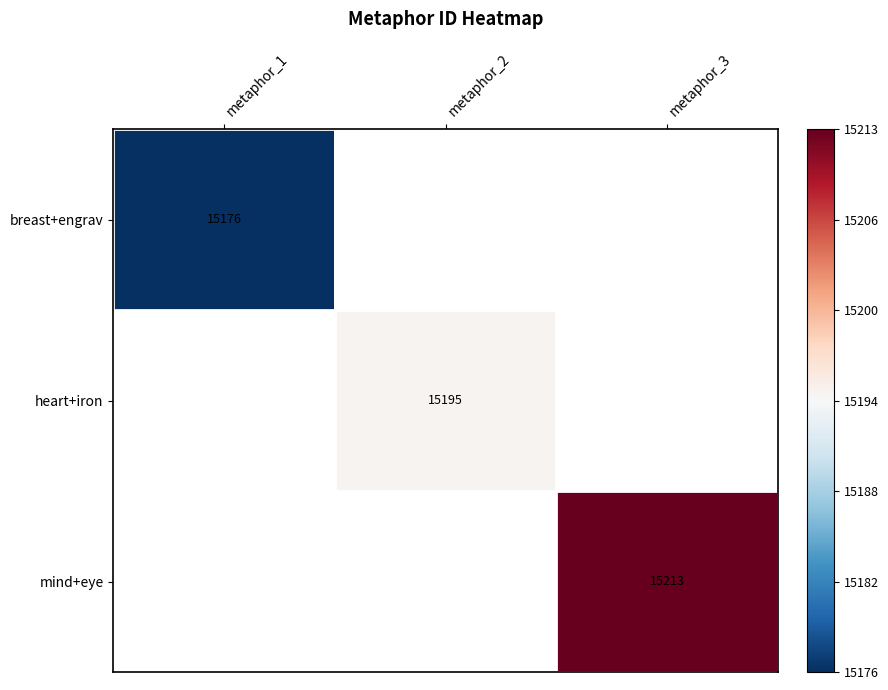

Is the value of mind+eye at metaphor_3 greater than the value of breast+engrav at metaphor_1?

Yes